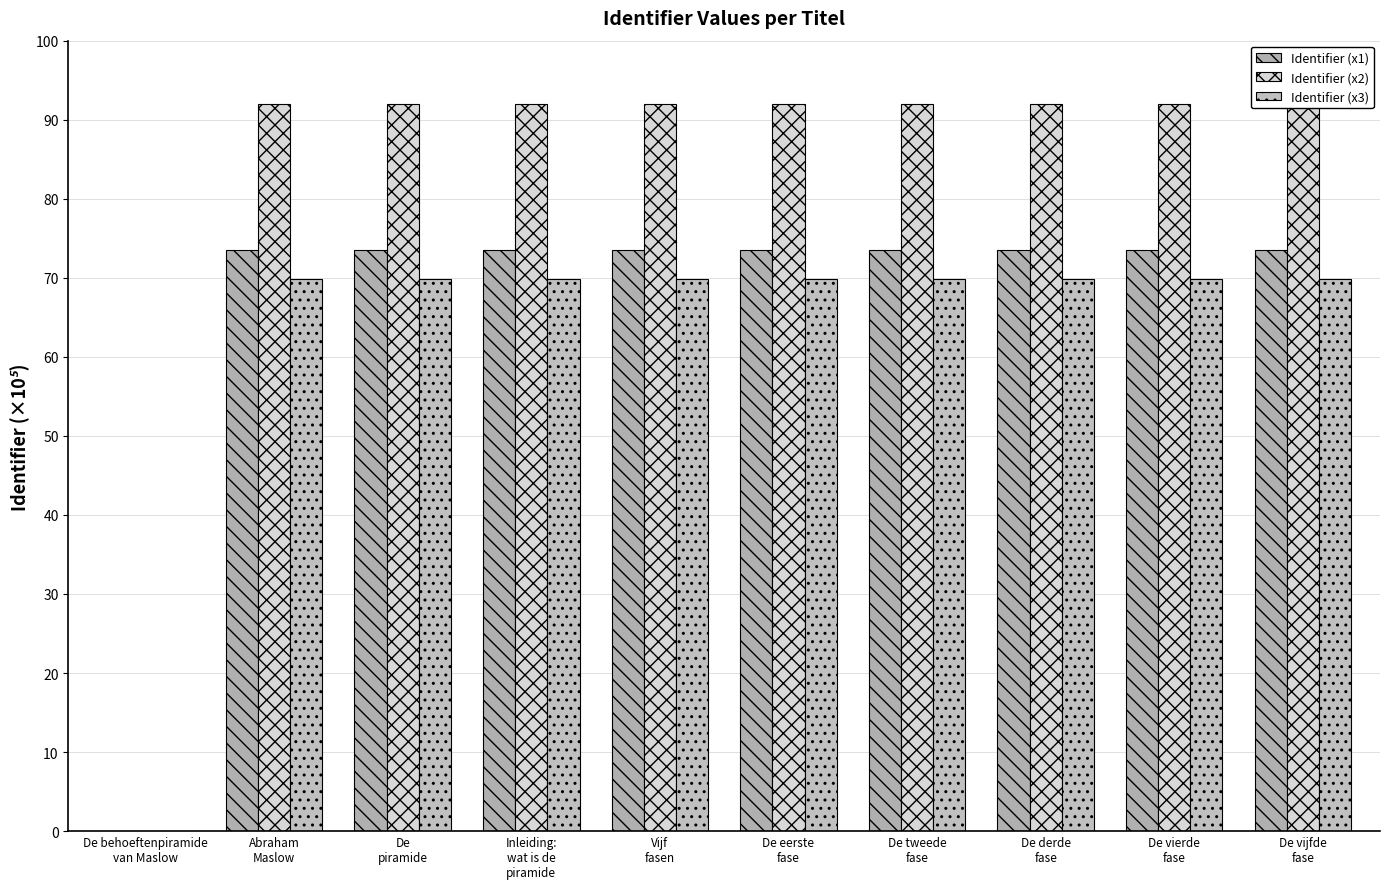

What is the spread (max minus min) of values at De
piramide?

22.1